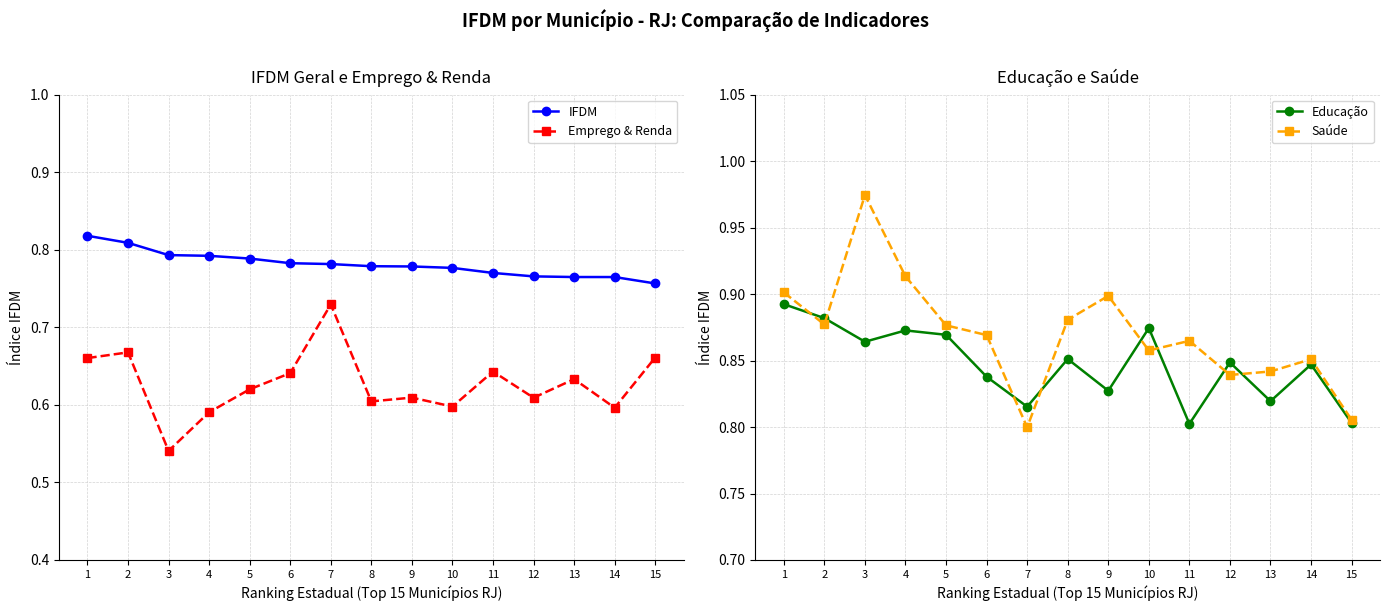

Which series has the largest total across all categories?

Saúde